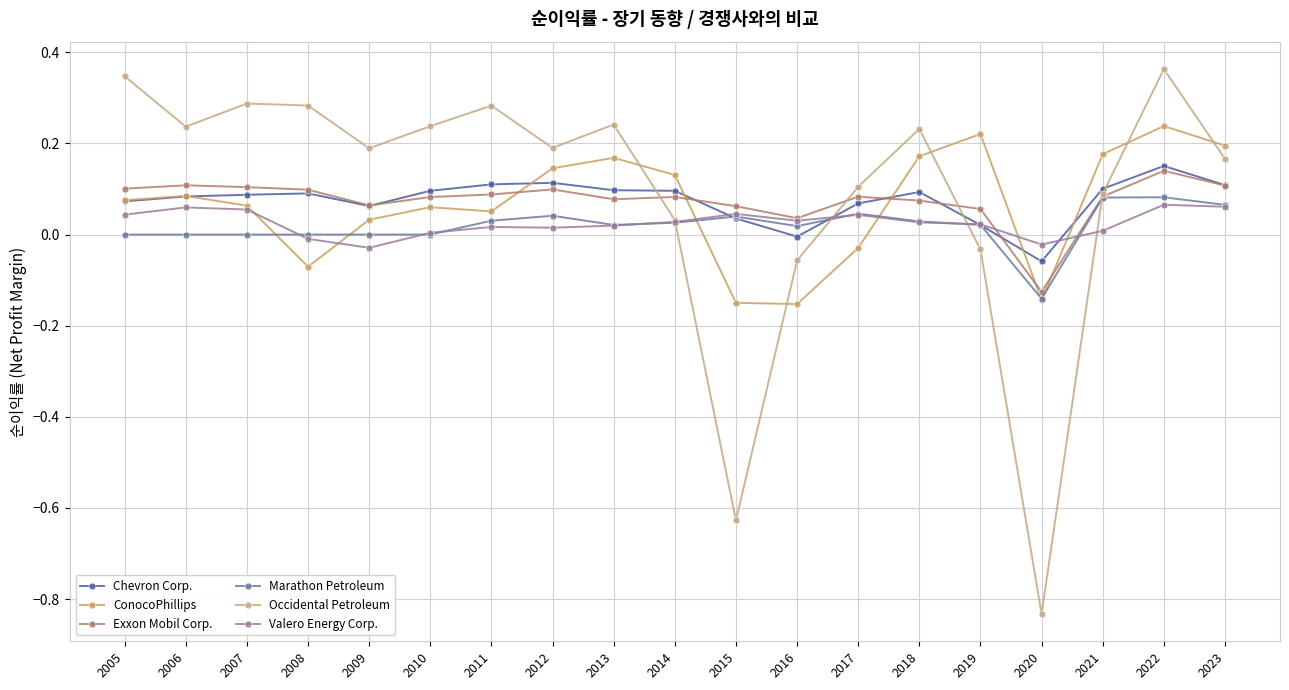

What is the sum of the Exxon Mobil Corp. values at 2007 and 2010?

0.2